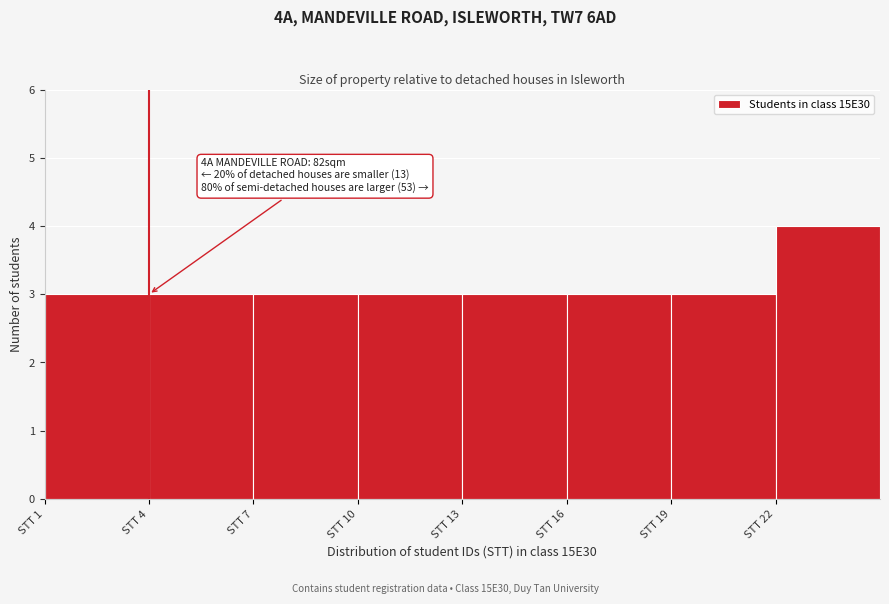

Over which range of the x-axis is the bar tallest?

22 to 25